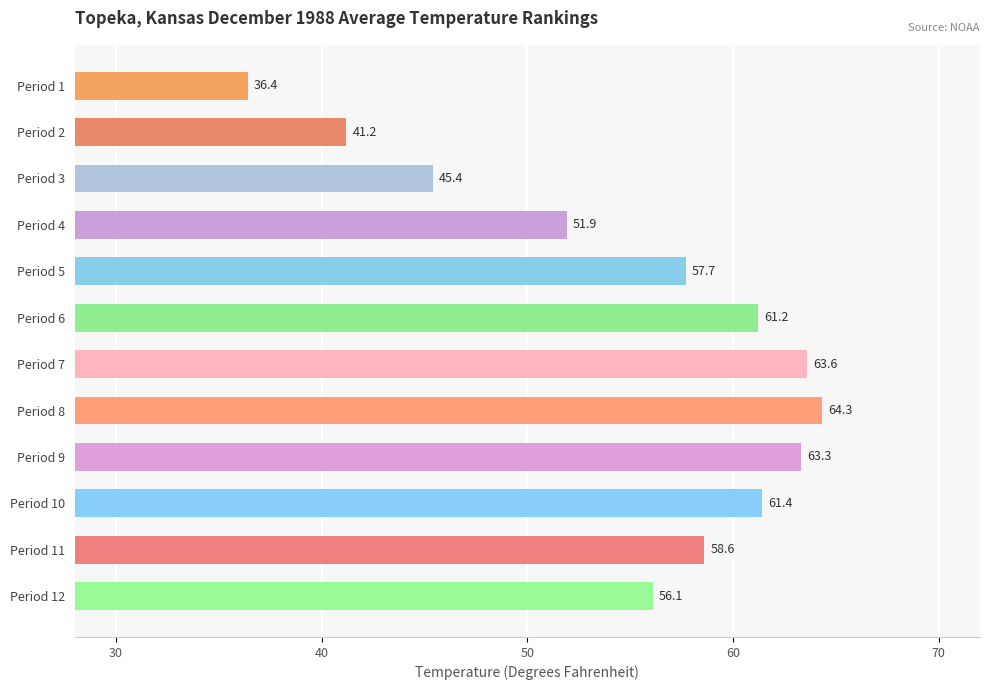

List the labels in order of value, largest first.

Period 8, Period 7, Period 9, Period 10, Period 6, Period 11, Period 5, Period 12, Period 4, Period 3, Period 2, Period 1